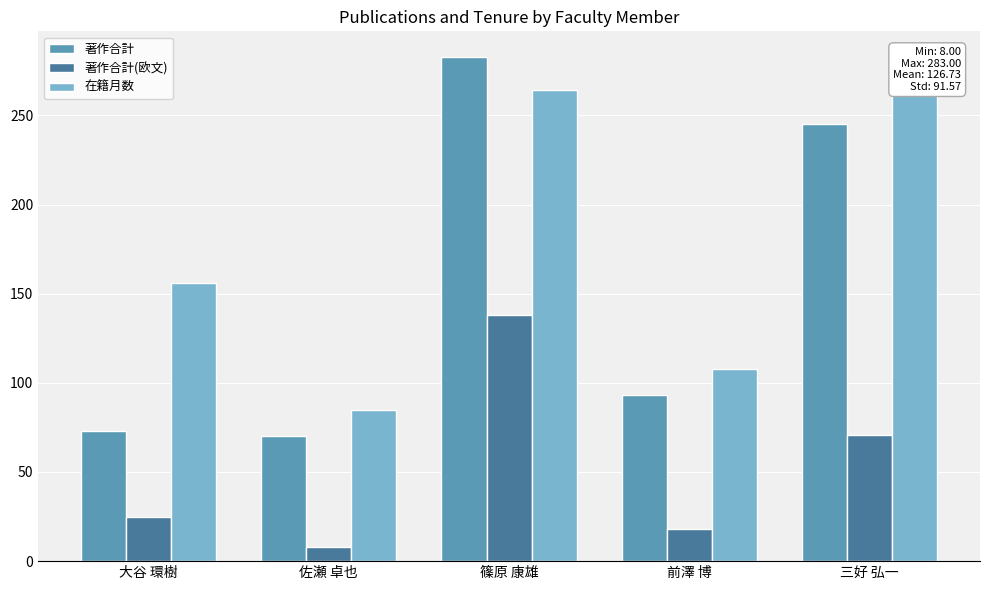

What is the value of the 著作合計 bar at the 3rd from the left?

283